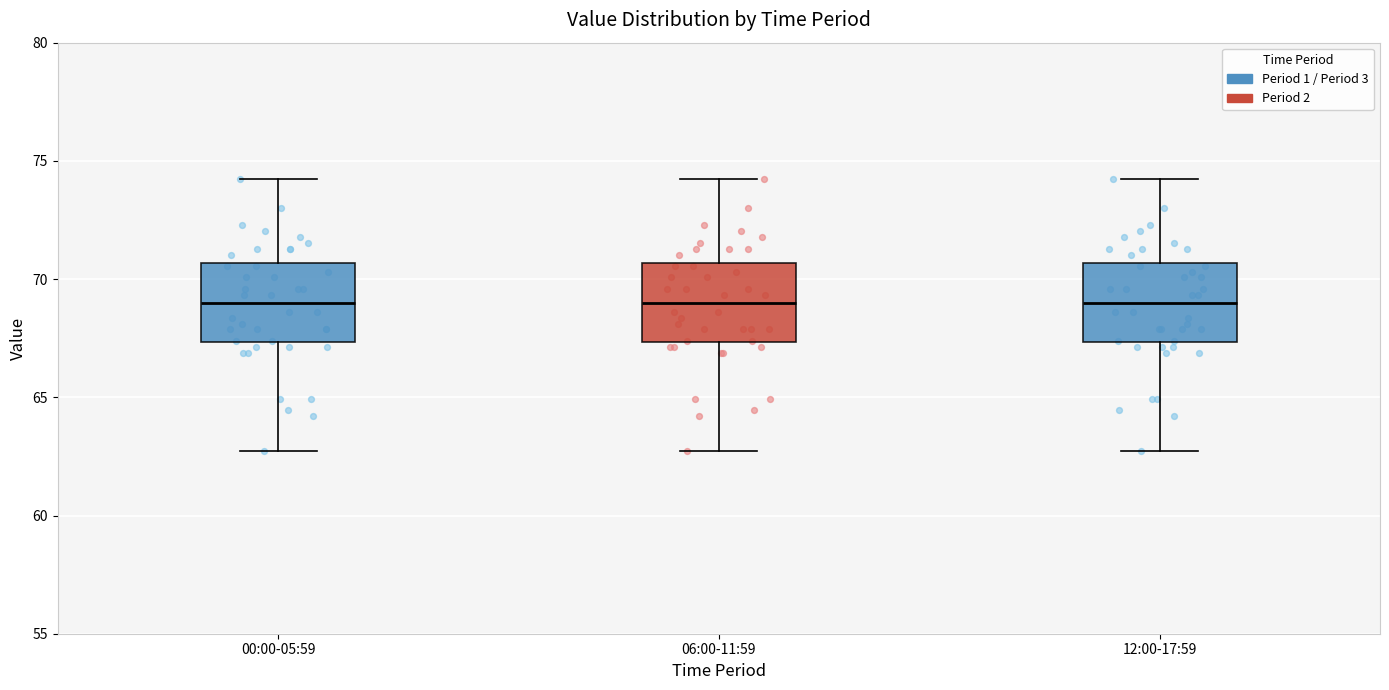

Reading left to right, transcribe this box plot: for each box, give where its median line is, the range the box spans, and where its two whiskers end, as read against the y-axis. The values are not printed on the chart, so give them approximately, as read against the axis.

00:00-05:59: median 69.0, box 67.5 to 70.5, whiskers 62.5 to 74.0
06:00-11:59: median 69.0, box 67.5 to 70.5, whiskers 62.5 to 74.0
12:00-17:59: median 69.0, box 67.5 to 70.5, whiskers 62.5 to 74.0